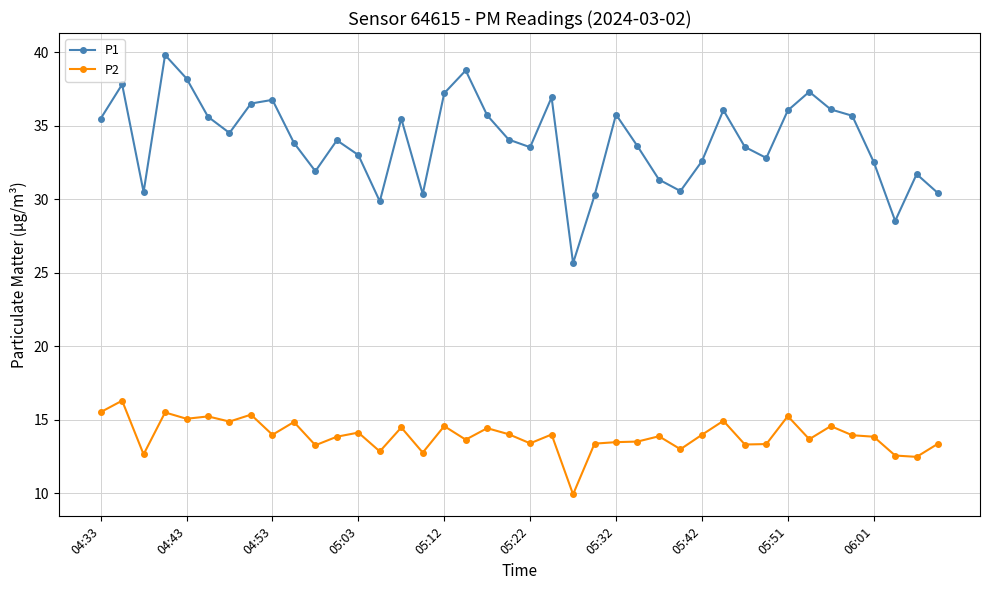

Which series has the largest range (max minus min)?

P1